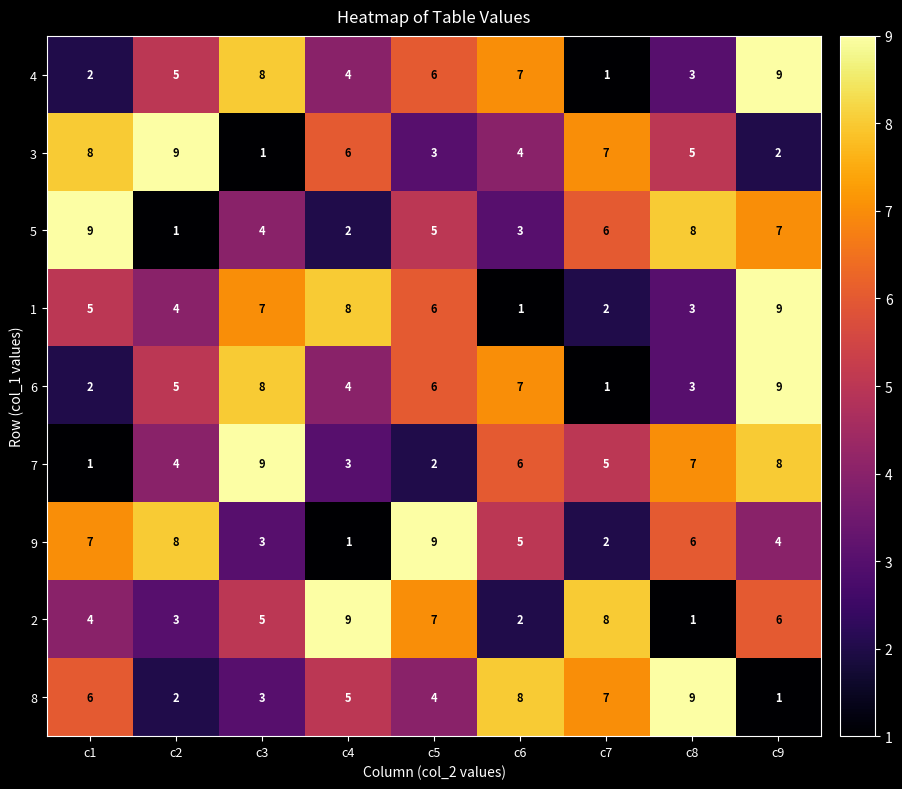

What is the total value across all series at c9?

55